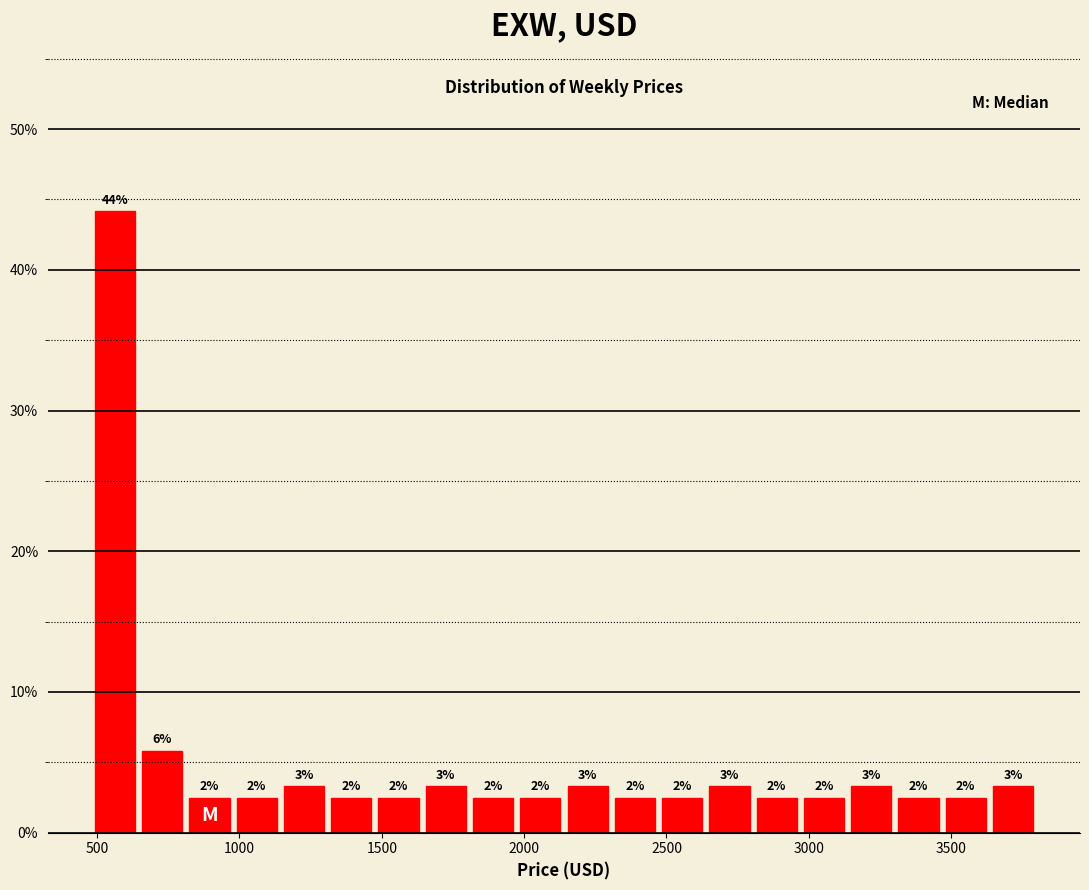

Read against the x-axis, roughly where is the centre of the tallest bar?

550